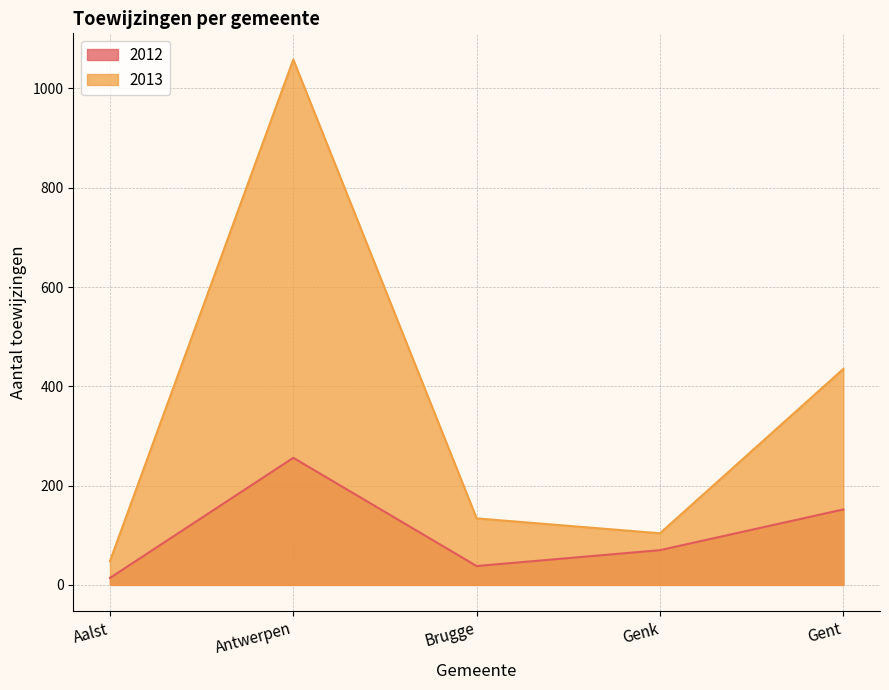

How many categories are shown in the chart?

5